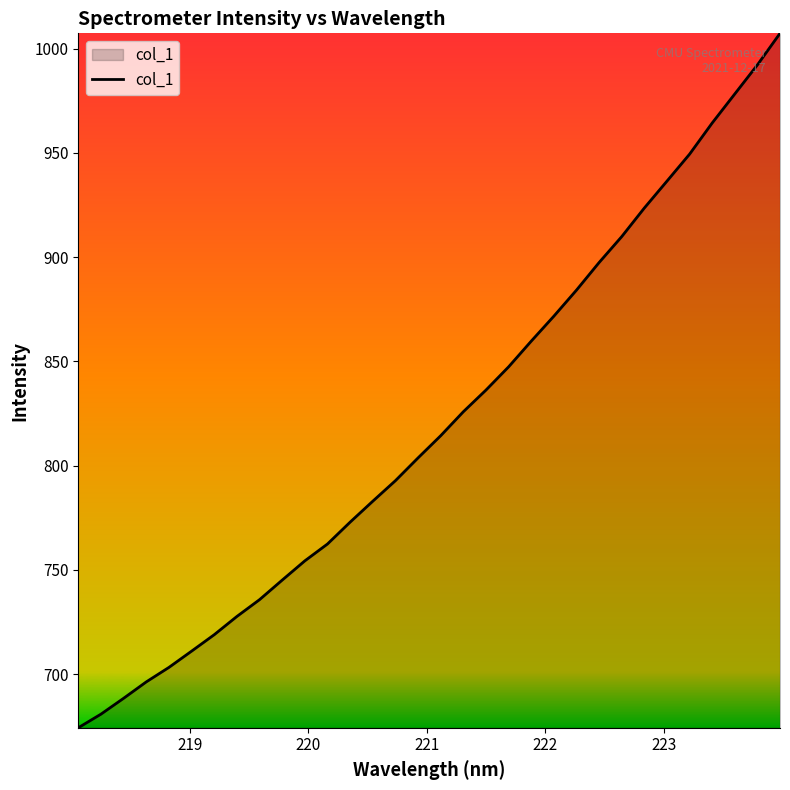

Reading left to right, list all the values displayed in this chart.

674.3	680.8	688.4	696.3	703.3	711.1	718.9	727.7	735.8	745.1	754.4	762.5	772.9	783.0	792.8	803.7	814.4	825.9	836.3	847.4	859.7	871.7	884.2	897.4	909.9	923.6	936.5	949.4	964.4	978.3	992.2	1007.4